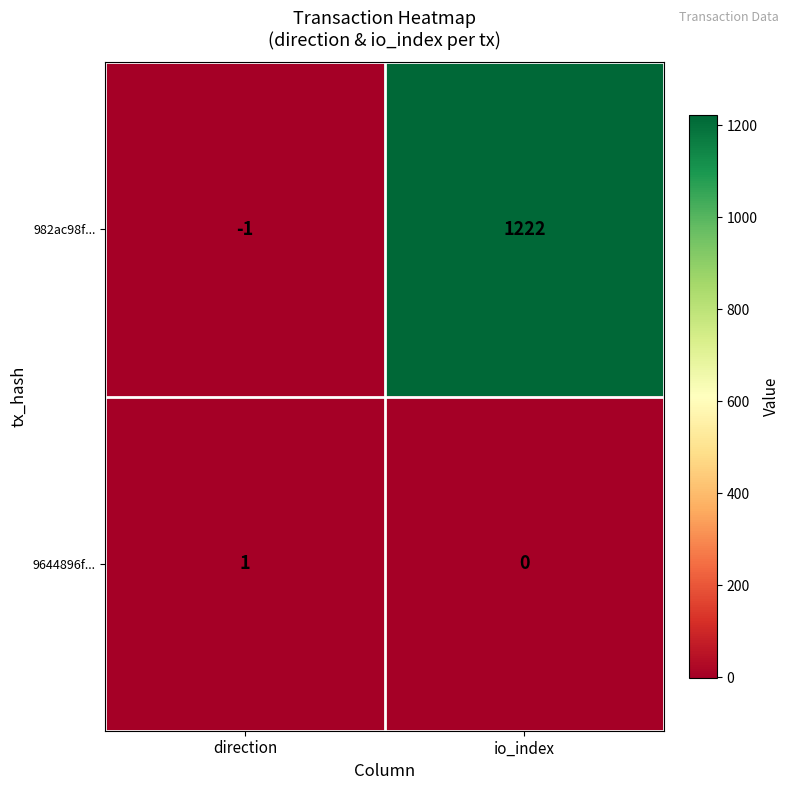

The 982ac98f... series shows 498 at io_index. True or false?

False